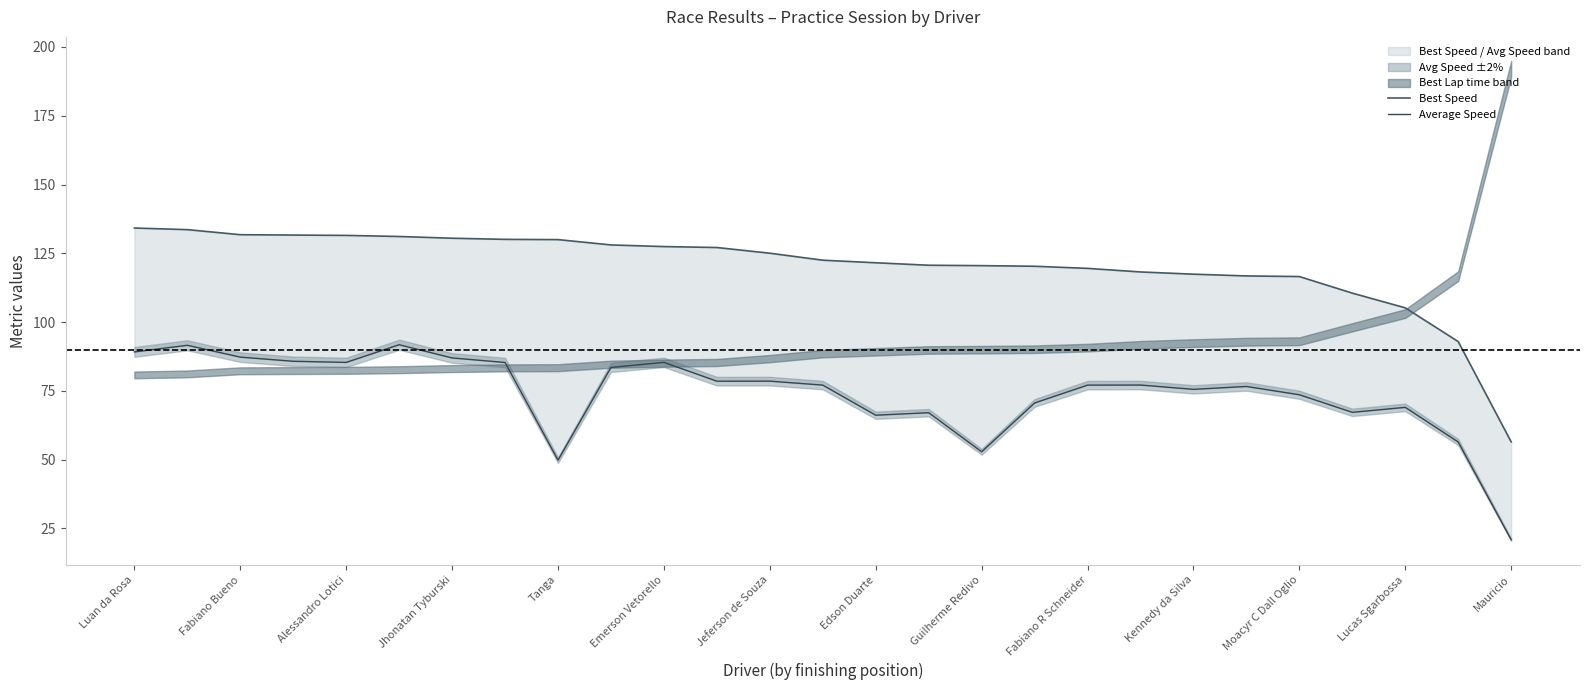

True or false: Best Speed and Average Speed cross at least once.

False